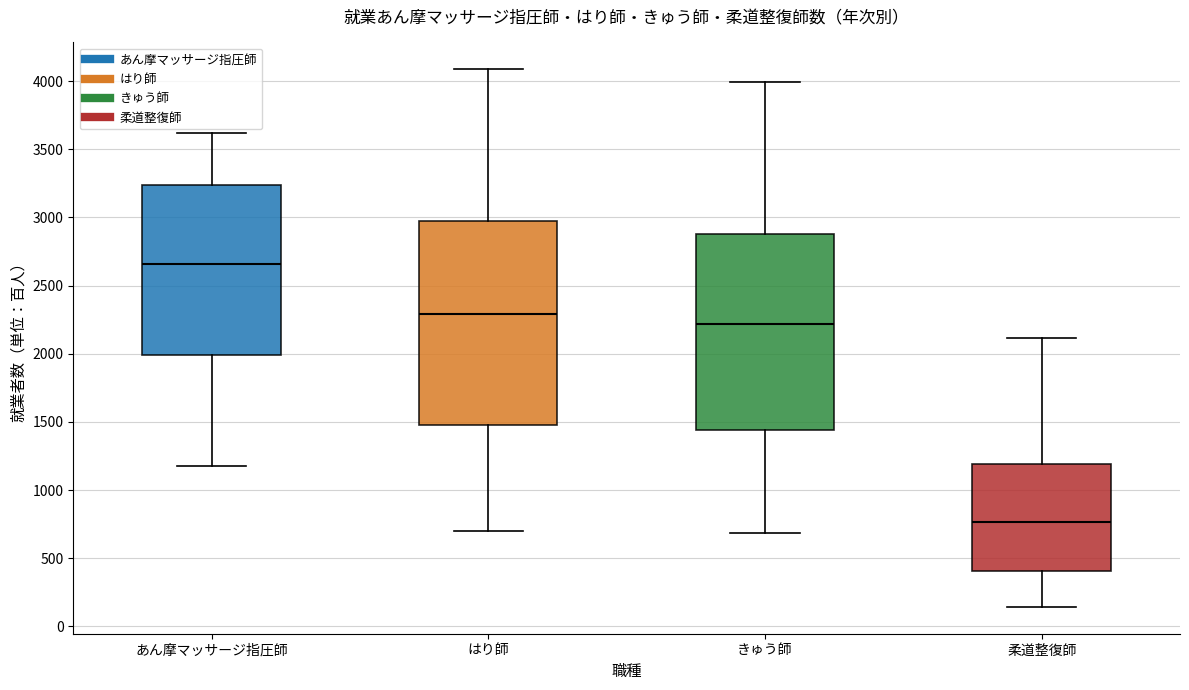

Which box has the highest median line?

あん摩マッサージ指圧師